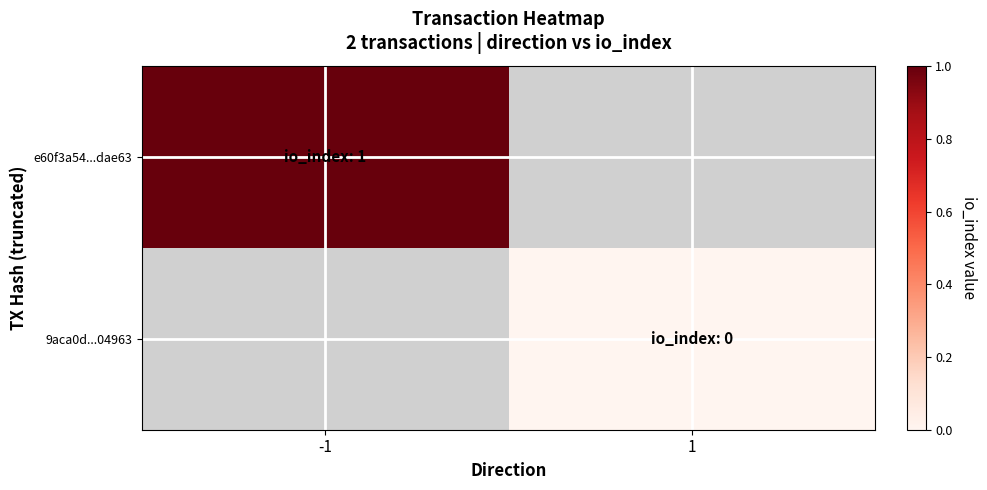

At 1, list the series in order from largest to smallest.

e60f3a54...dae63, 9aca0d...04963